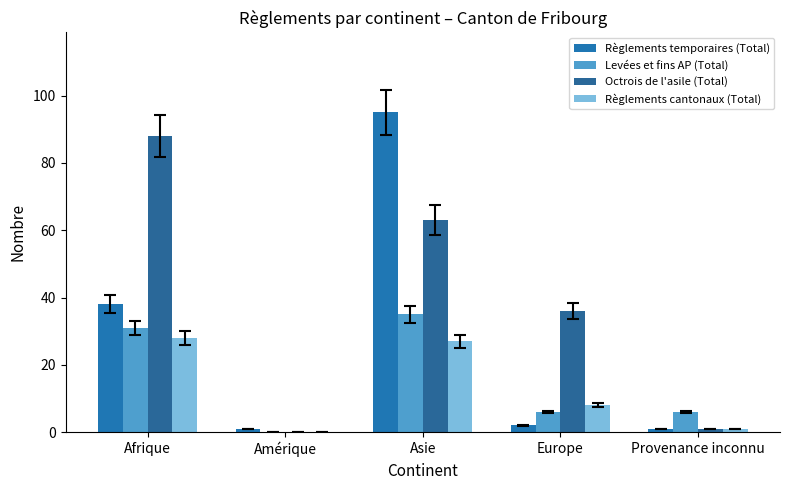

Which series changed the most between Asie and Provenance inconnu?

Règlements temporaires (Total)